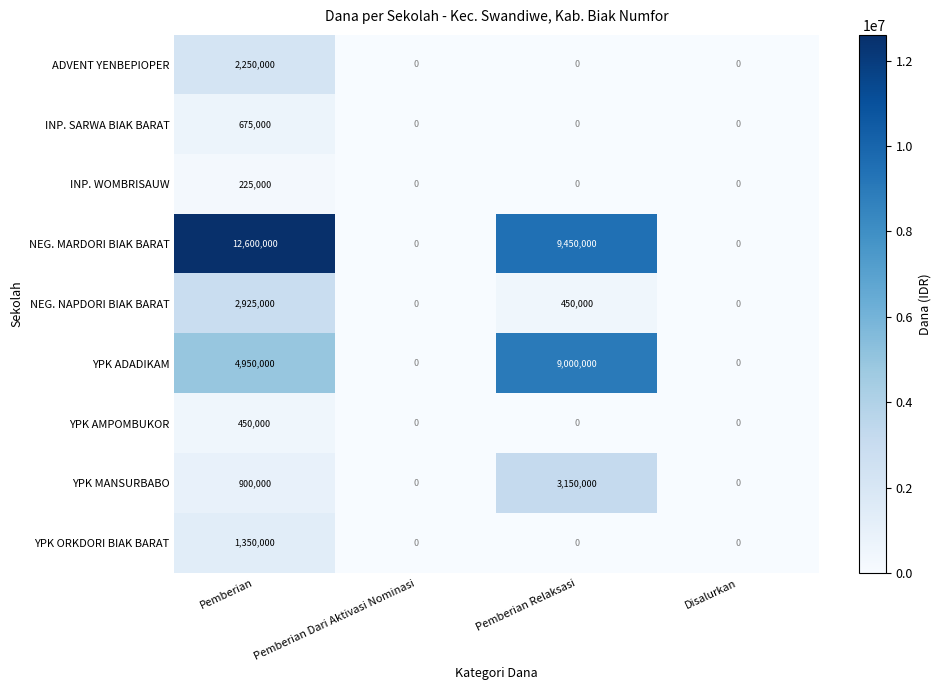

Which series has the largest total across all categories?

NEG. MARDORI BIAK BARAT